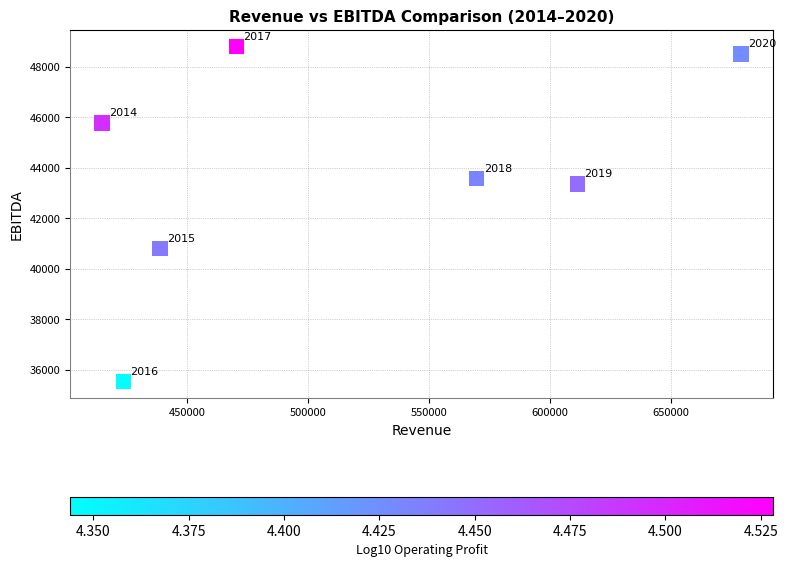

What is the range of X values (max minus min)?

264170